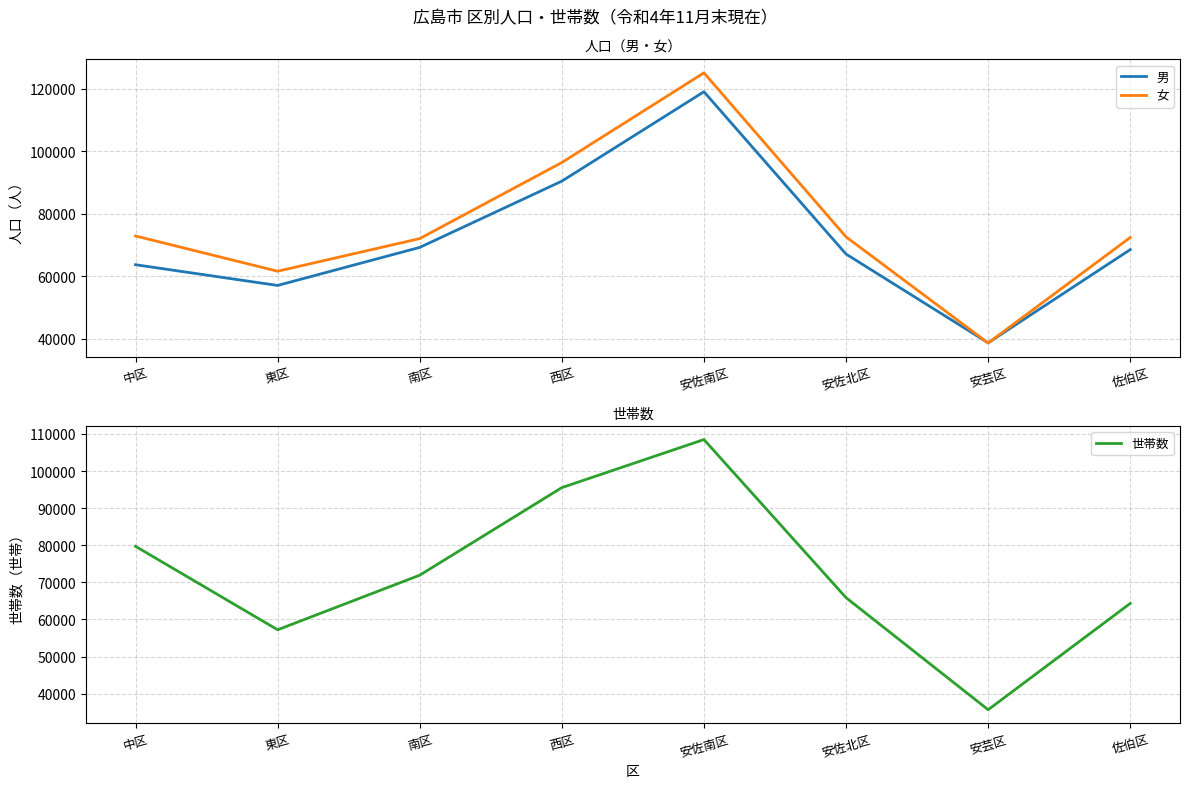

Where is the first local minimum for 男?

東区